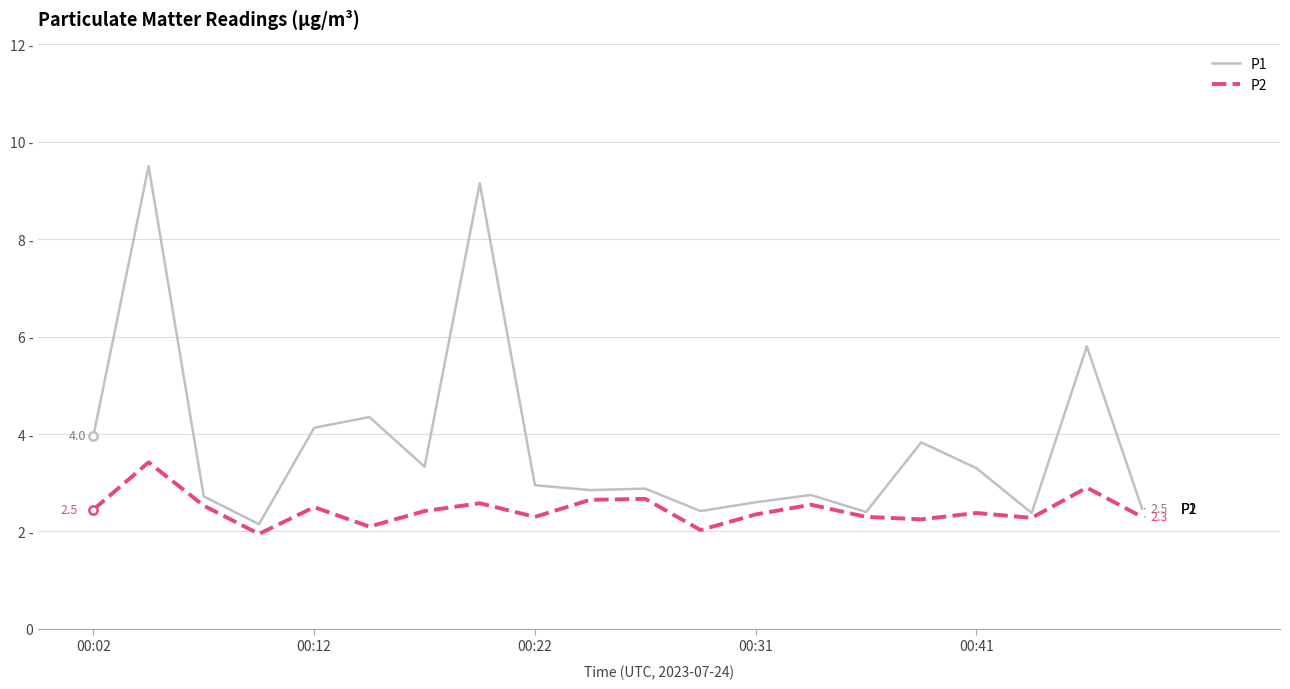

What is the greatest value displayed?

9.5